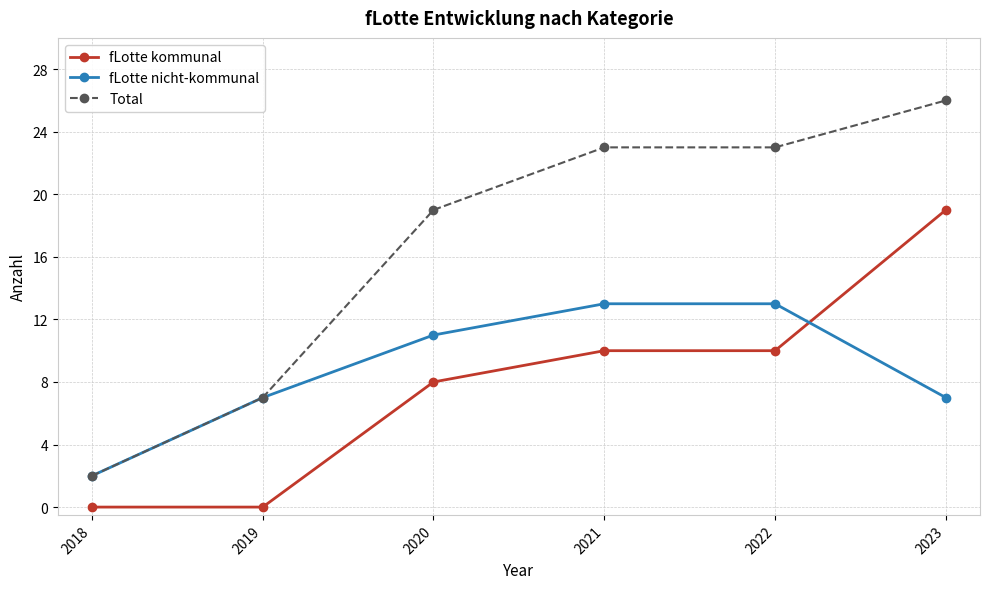

At which category is the sum across all series the highest?

2023